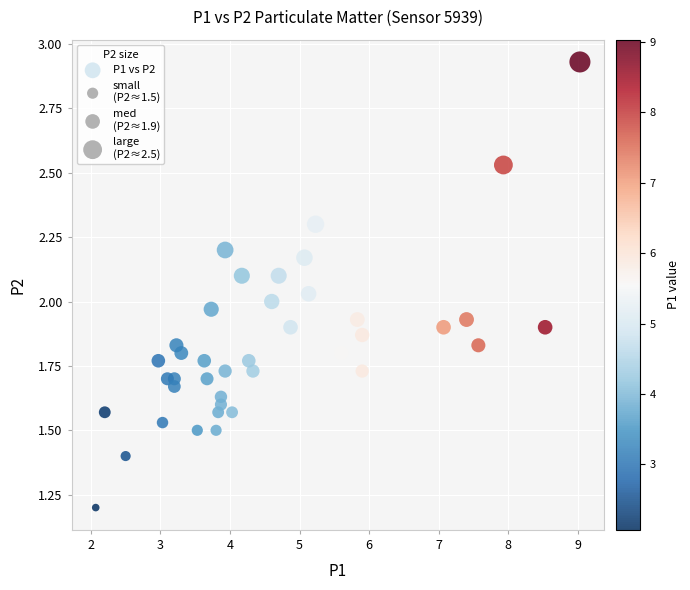

What is the range of X values (max minus min)?

7.0